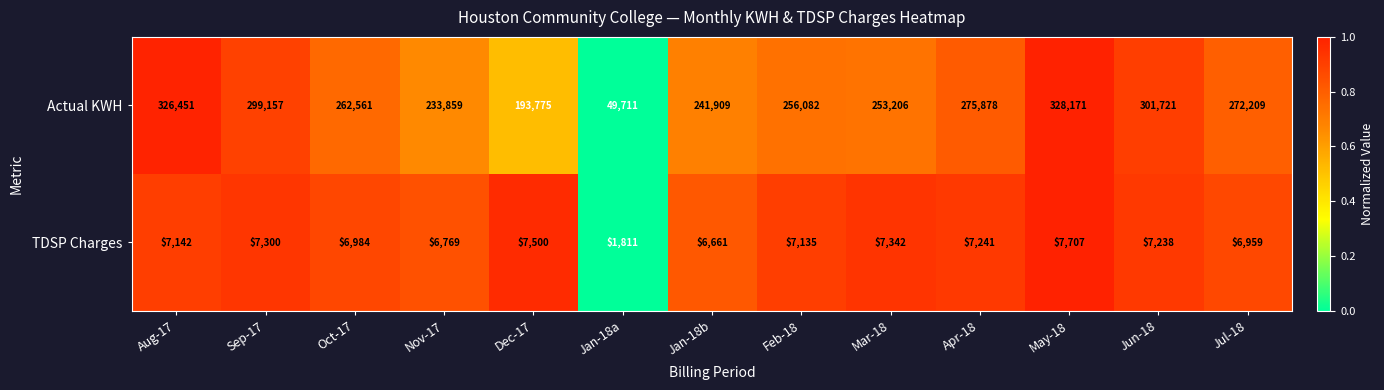

Is the value of TDSP Charges at Jan-18a greater than the value of Actual KWH at Dec-17?

No